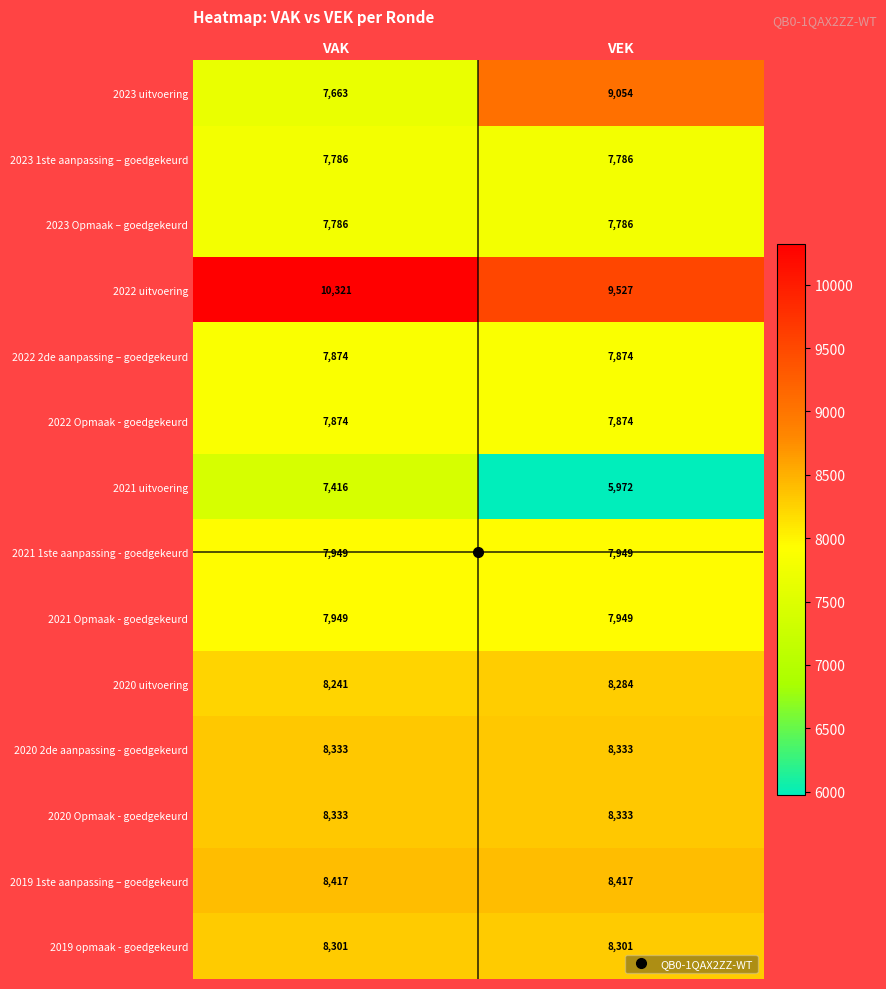

What is the average value of the 2021 uitvoering series?

6694